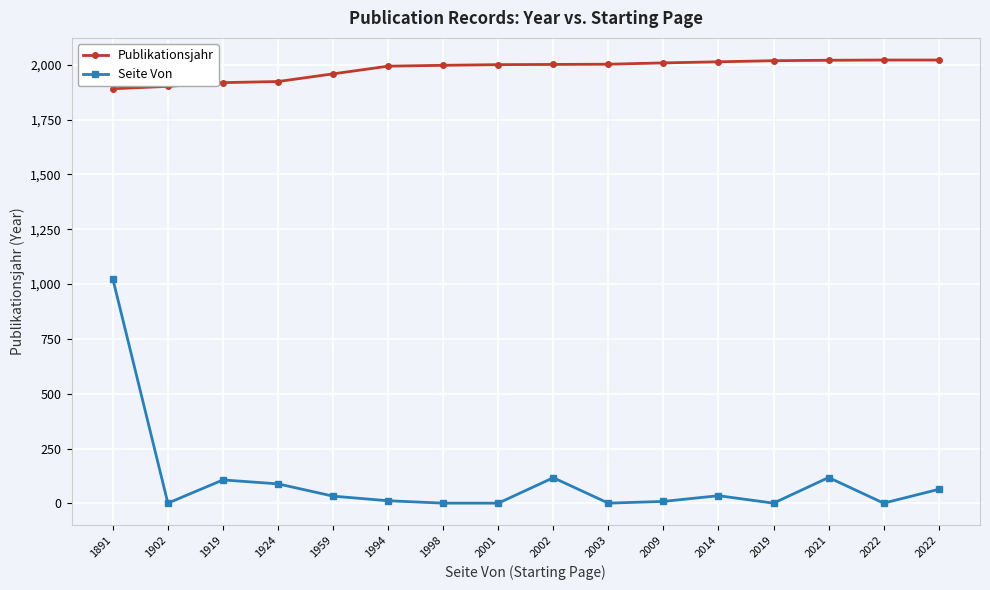

At which category is the sum across all series the highest?

1891